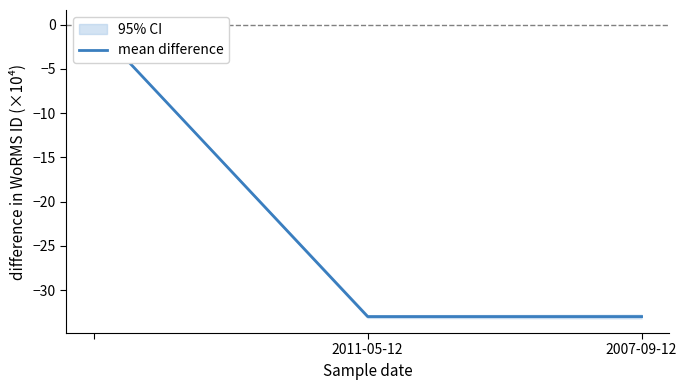

What is the average value?

-22.0